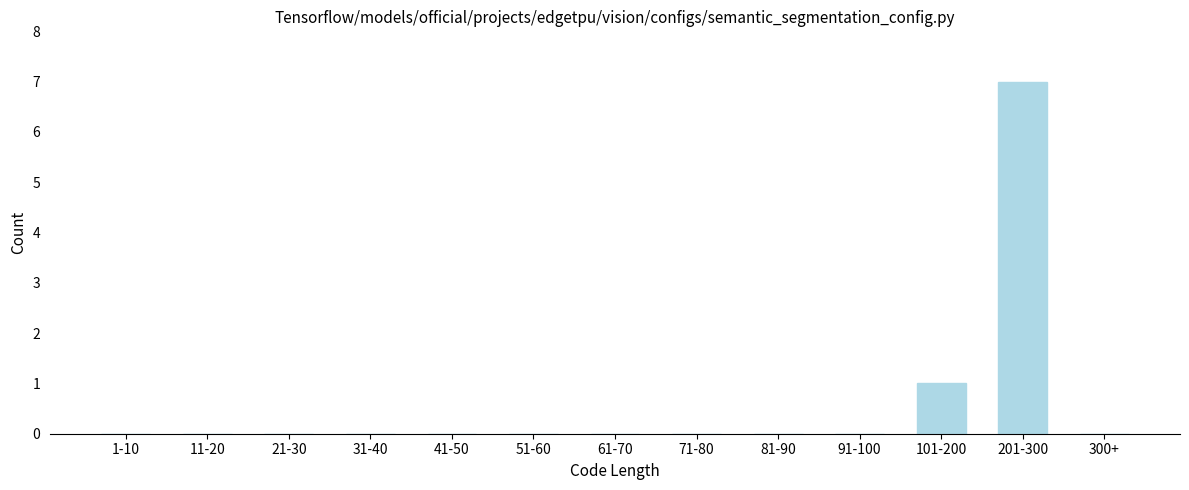

Reading left to right, extract all data points from this chart.

1-10=0	11-20=0	21-30=0	31-40=0	41-50=0	51-60=0	61-70=0	71-80=0	81-90=0	91-100=0	101-200=1	201-300=7	300+=0